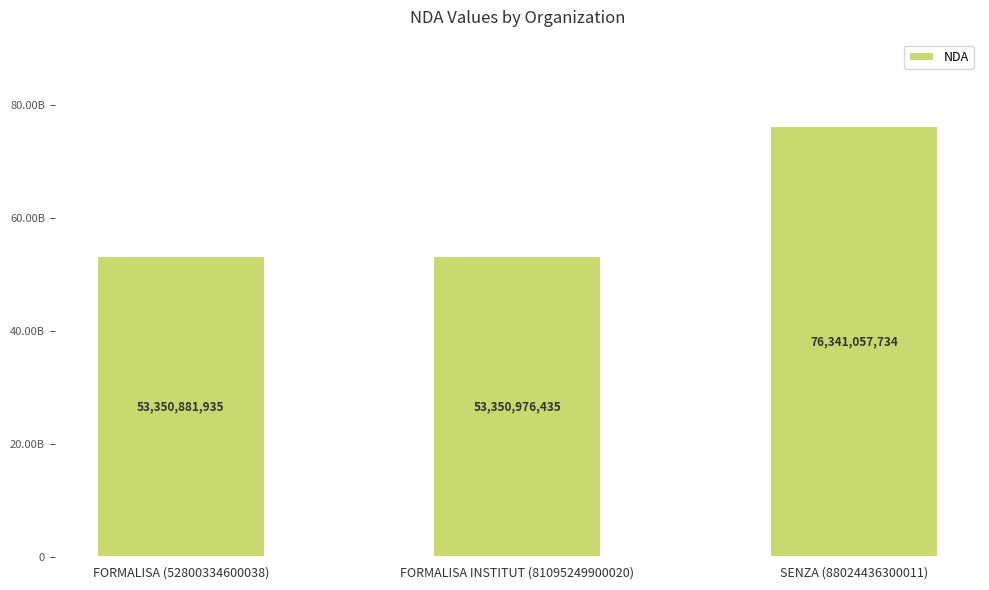

What value does the data have at FORMALISA (52800334600038), to the nearest 10?

53350881940